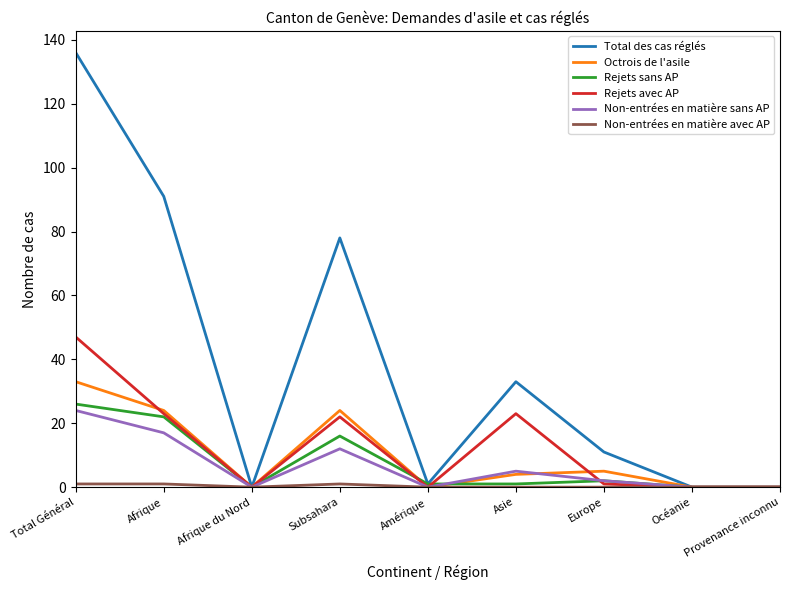

Where does the Octrois de l'asile series first go above 4?

Total Général